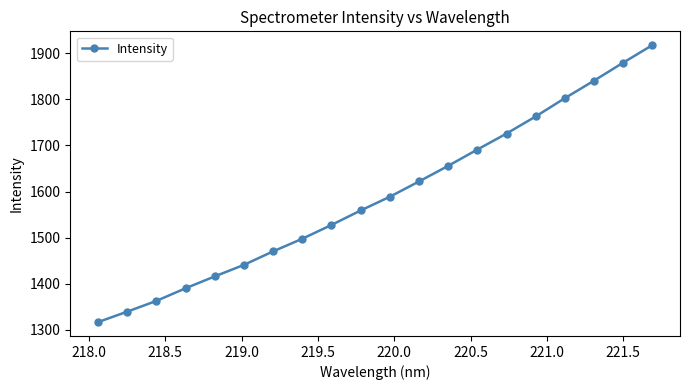

What is the value of the 7th point from the left?

1470.3